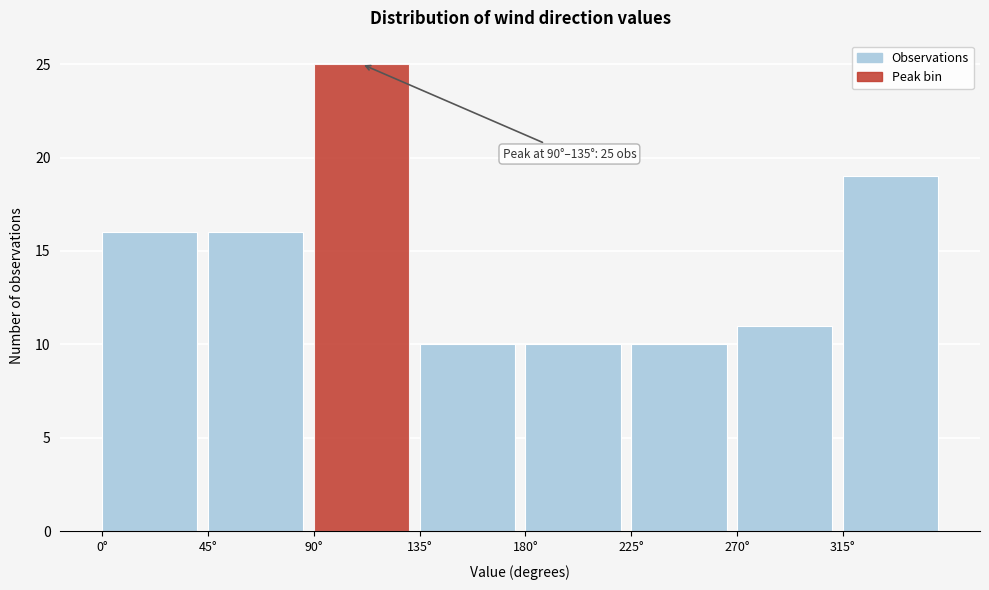

Over which range of the x-axis is the bar tallest?

90 to 135